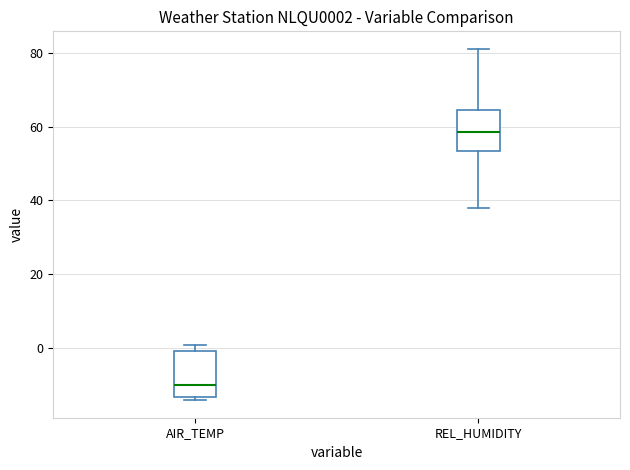

Reading left to right, transcribe this box plot: for each box, give where its median line is, the range the box spans, and where its two whiskers end, as read against the y-axis. The values are not printed on the chart, so give them approximately, as read against the axis.

AIR_TEMP: median -10, box -14 to 0, whiskers -14 (just below the box's lower edge) to 0 (just above the box's upper edge)
REL_HUMIDITY: median 58, box 54 to 64, whiskers 38 to 82